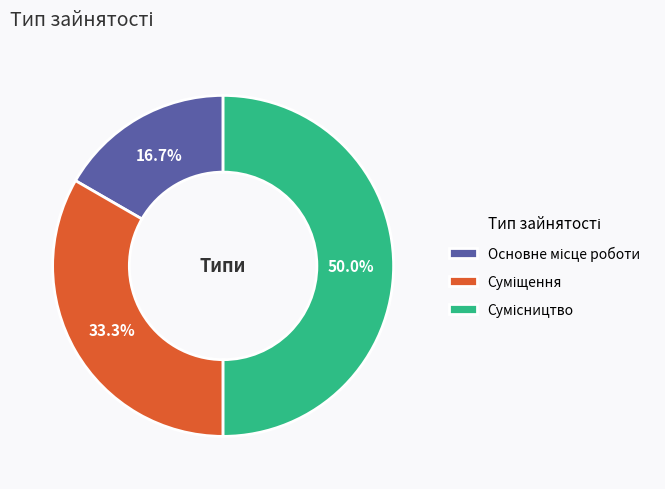

How many slices are in this pie chart?

3